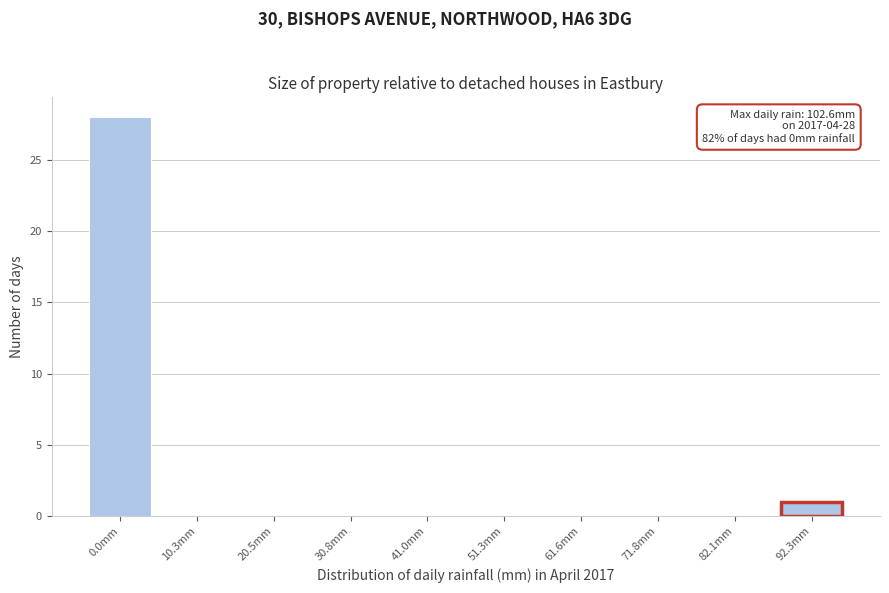

Reading left to right, list all the values displayed in this chart.

0.0mm=28	10.3mm=0	20.5mm=0	30.8mm=0	41.0mm=0	51.3mm=0	61.6mm=0	71.8mm=0	82.1mm=0	92.3mm=1